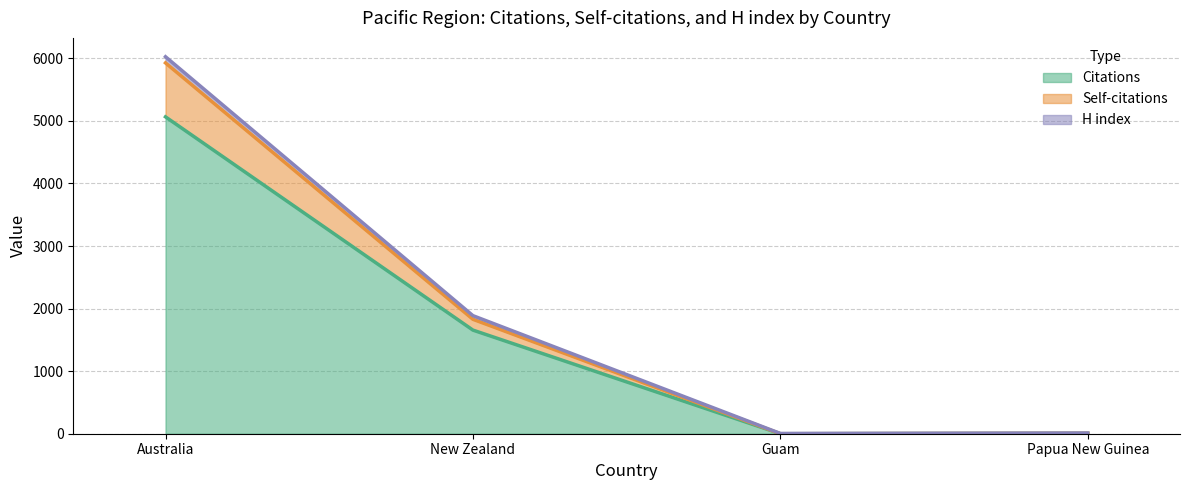

At how many categories does at least one series exceed 2670?

1